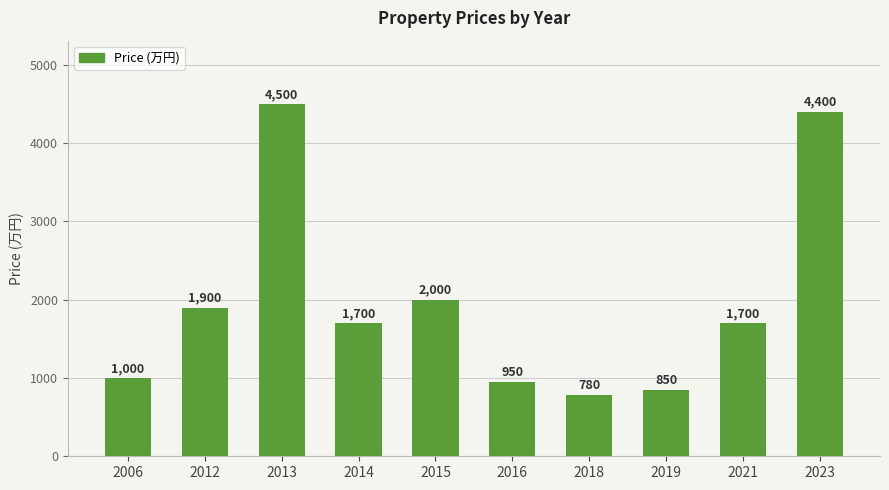

What is the sum of the values at 2013 and 2016?

5450